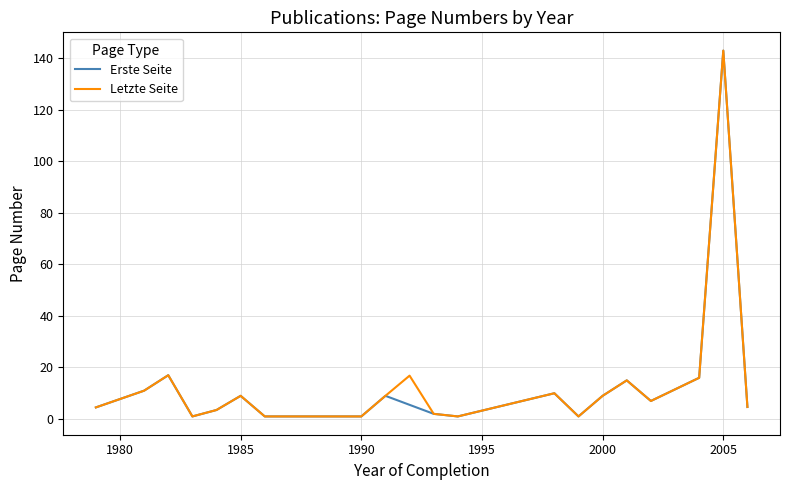

In Letzte Seite, how many points are higher than both neighbors (excluding endpoints)?

6